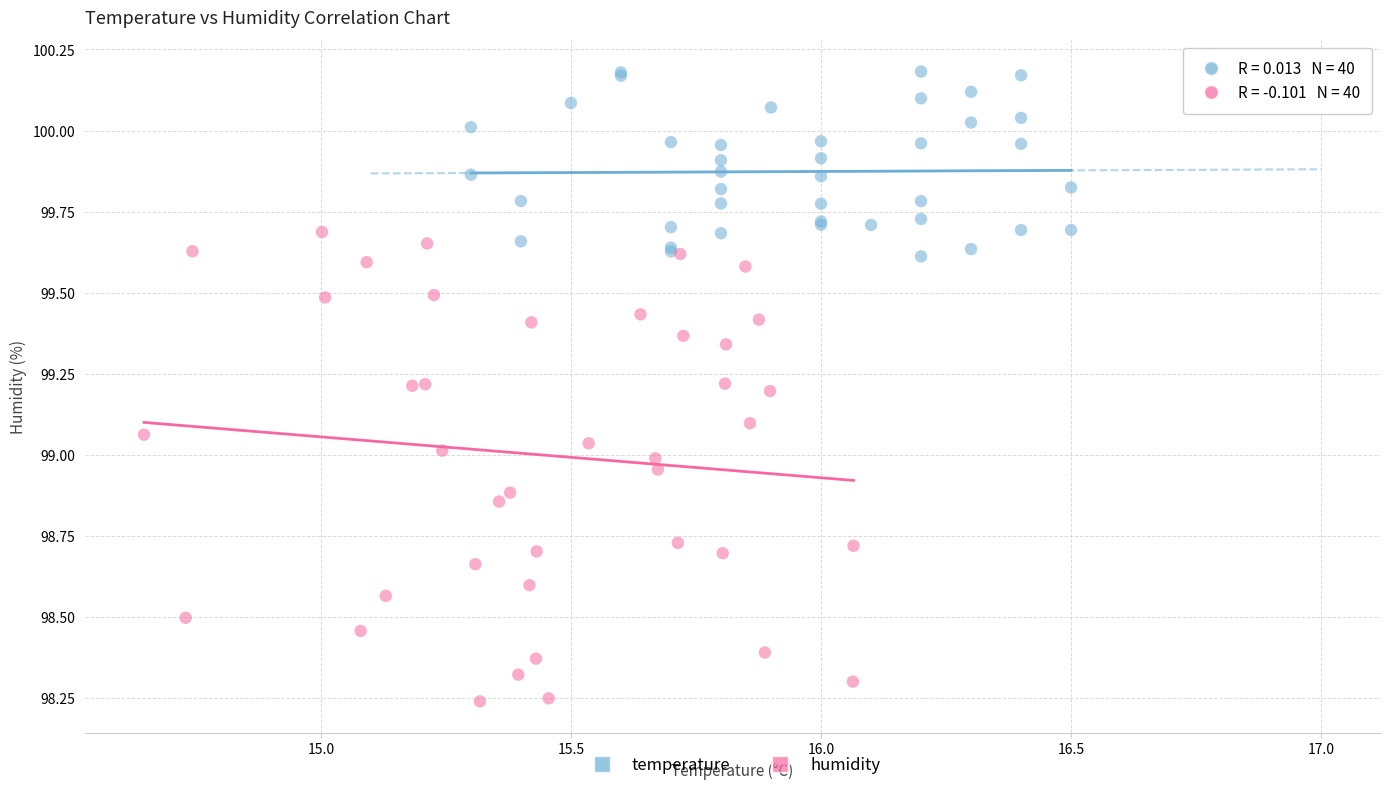

Which series has the largest Y range (max minus min)?

humidity